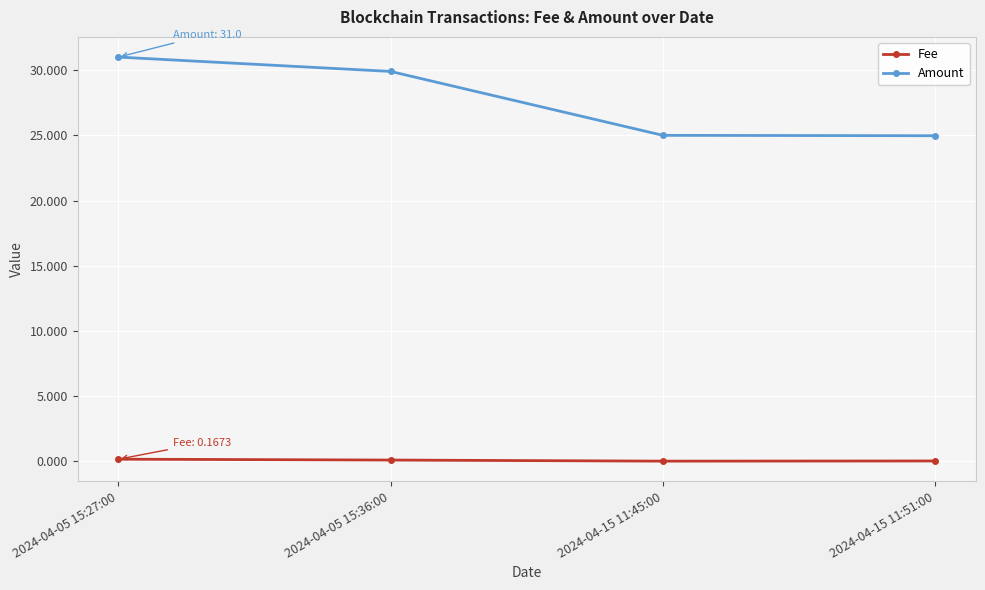

Which series has the largest range (max minus min)?

Amount